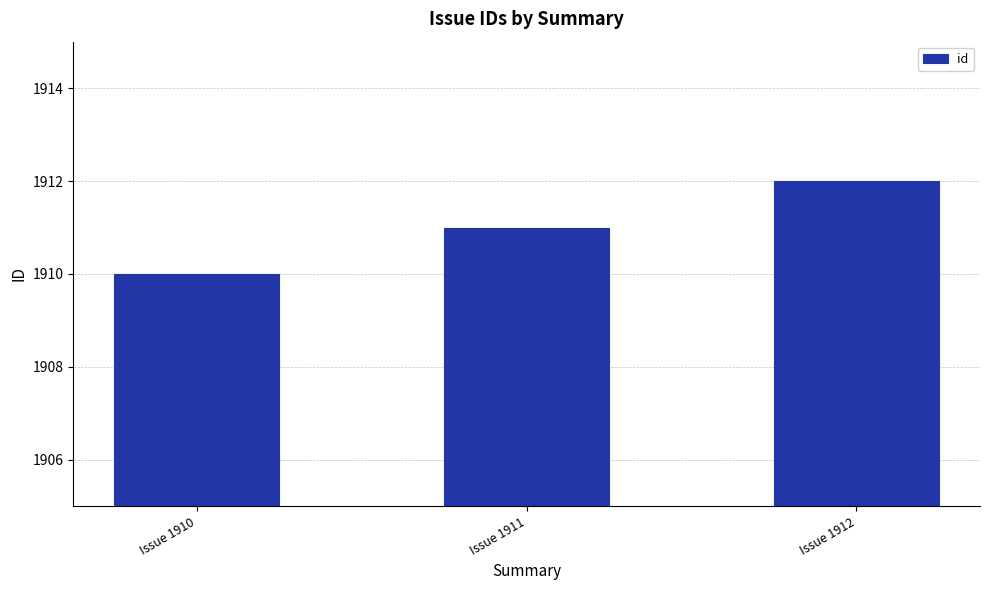

Which label corresponds to the smallest value in the chart?

Issue 1910